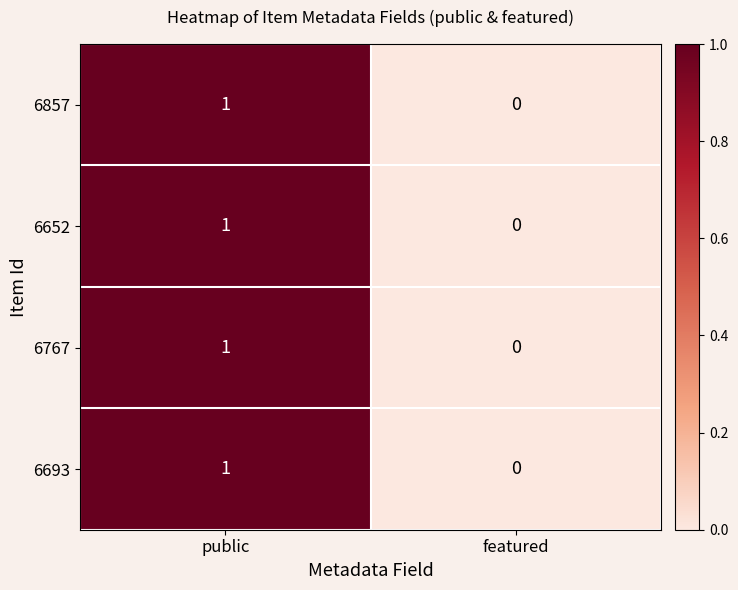

Reading right to left, extract all data points from this chart.

6857: 0	1
6652: 0	1
6767: 0	1
6693: 0	1